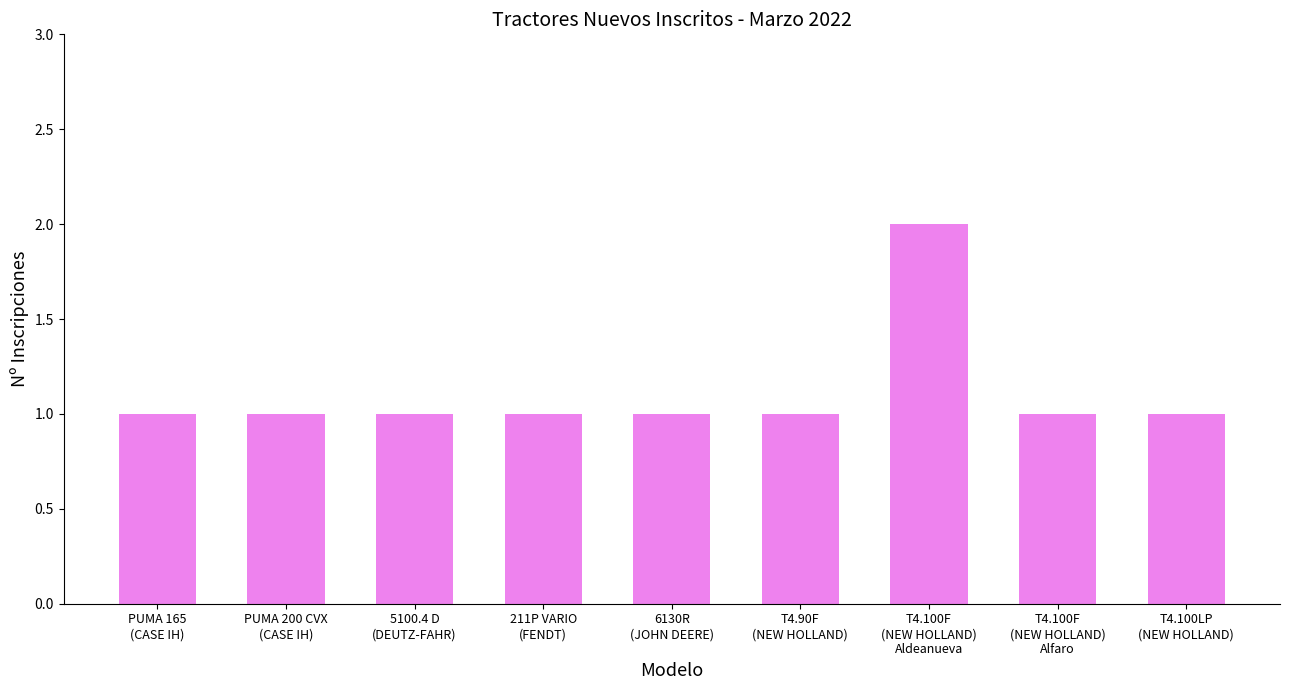

Approximately how many times larger is the value at T4.100LP
(NEW HOLLAND) compared to PUMA 200 CVX
(CASE IH)?

1.0